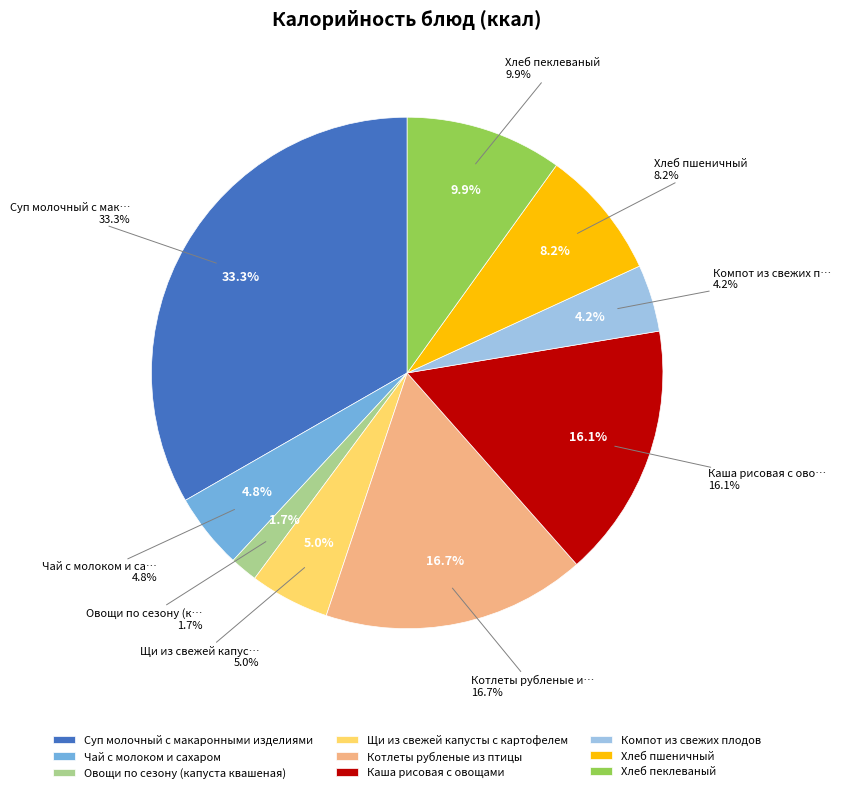

How many slices are in this pie chart?

9